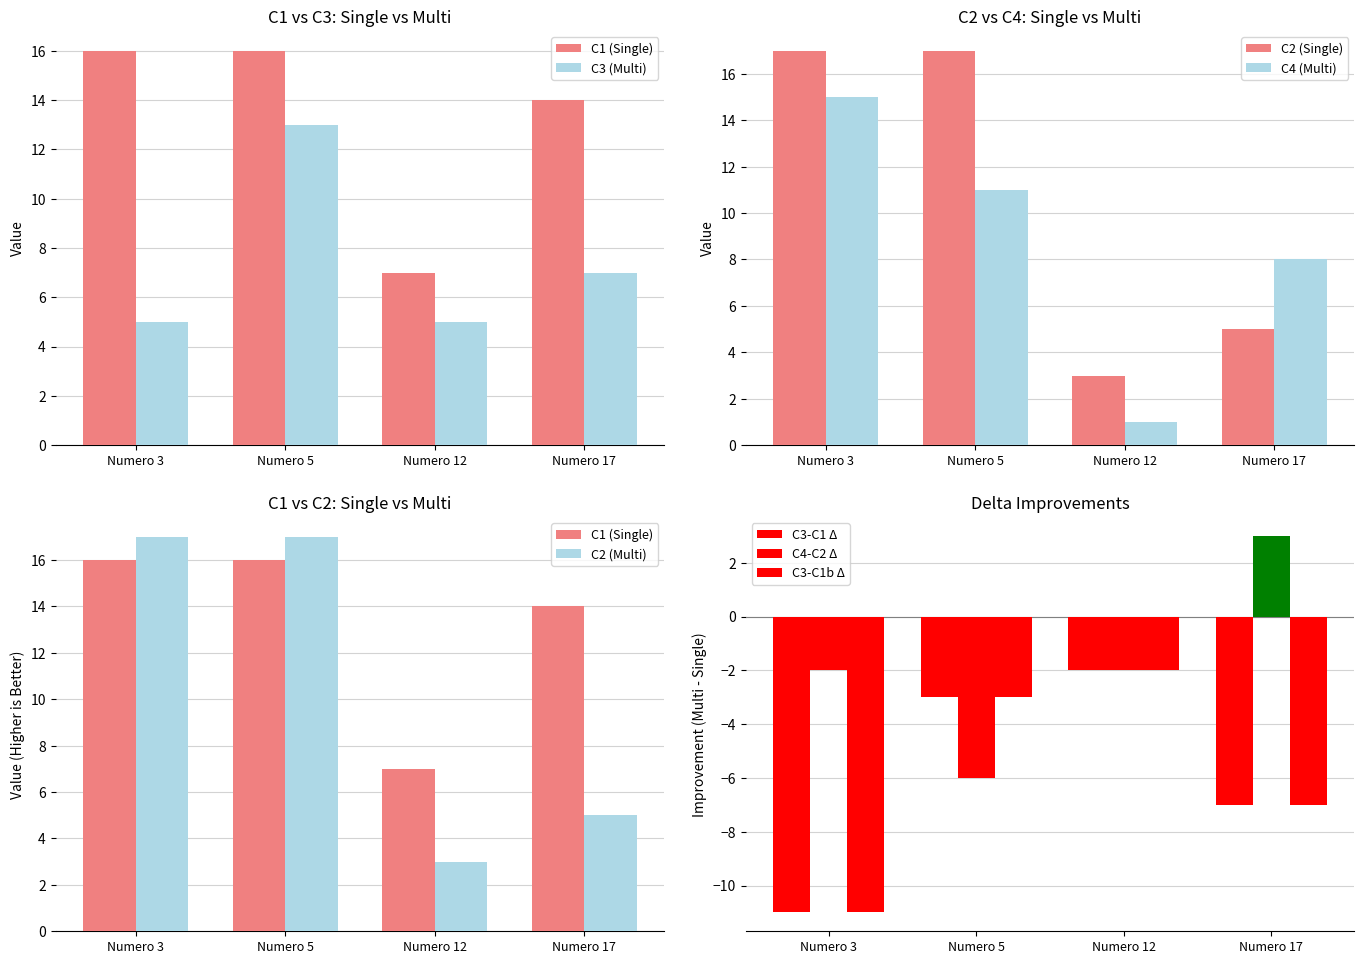

List the labels in order of C4 (Multi) value, largest first.

Numero 3, Numero 5, Numero 17, Numero 12